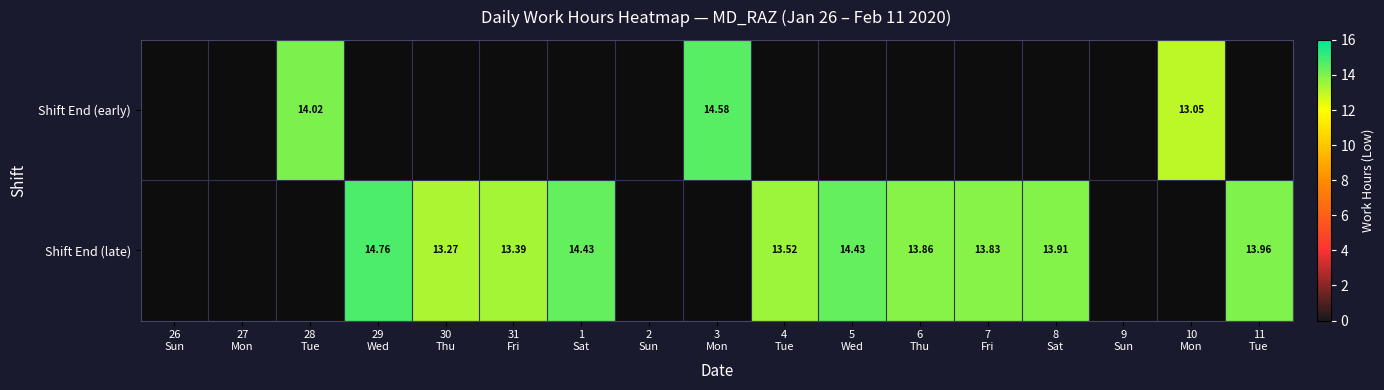

Which series changed the most between 28 Tue and 7 Fri?

Shift End (early)